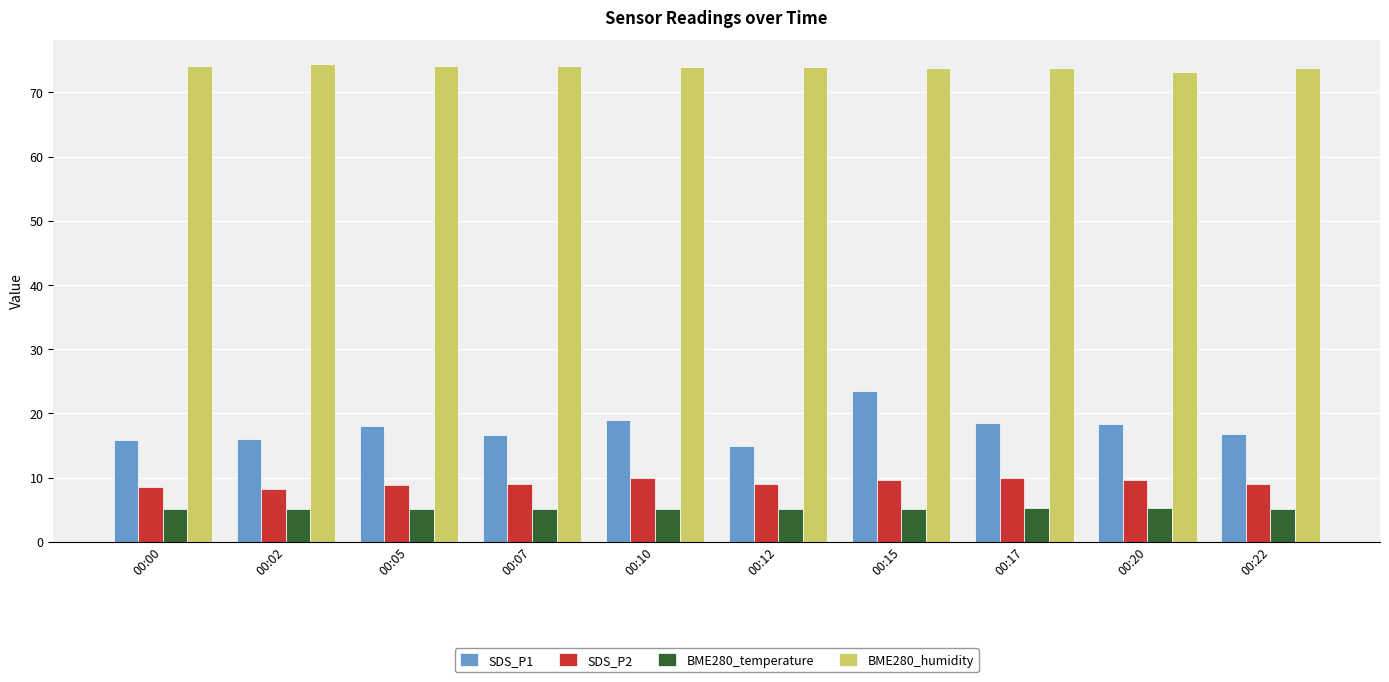

What is the value of the BME280_temperature bar at the 1st from the left?

5.1